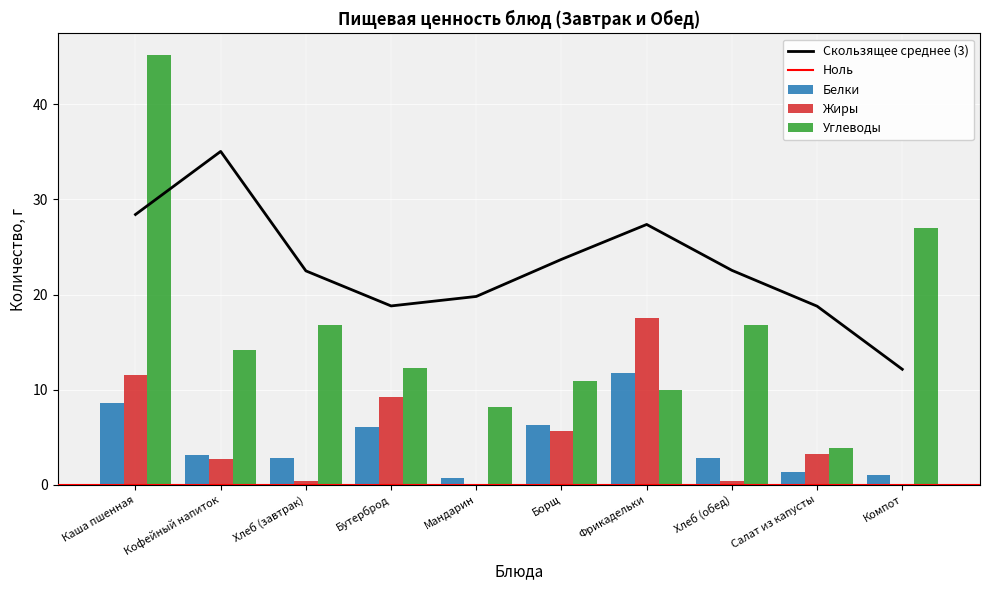

Which has a higher value, Бутерброд or Мандарин?

Бутерброд